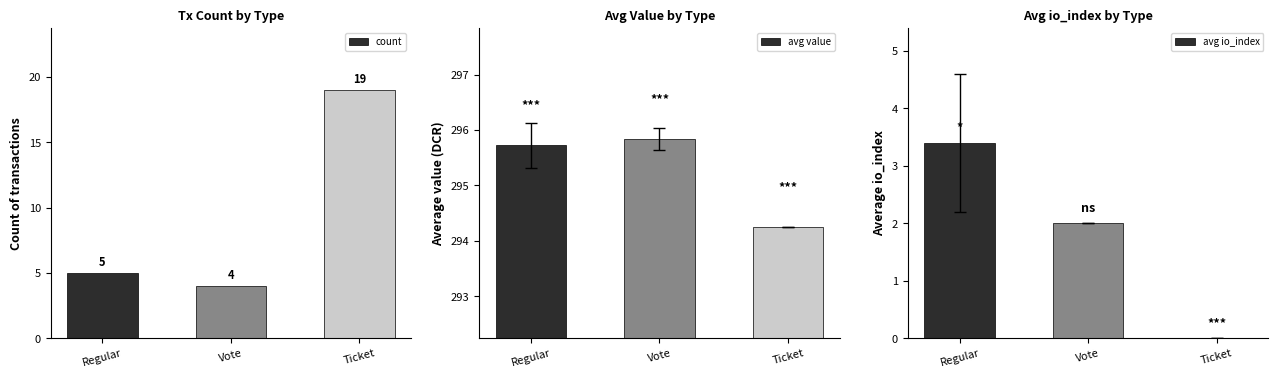

Count the avg io_index values in the range 0 to 3.

2